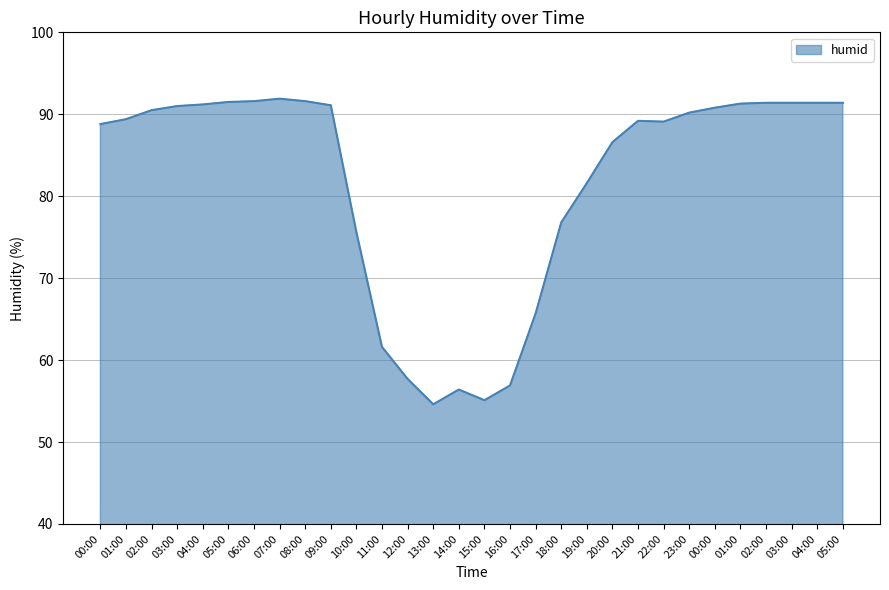

List the labels in order of value, smallest first.

13:00, 15:00, 14:00, 16:00, 12:00, 11:00, 17:00, 10:00, 18:00, 19:00, 20:00, 00:00, 22:00, 21:00, 01:00, 23:00, 02:00, 00:00, 03:00, 09:00, 04:00, 01:00, 02:00, 03:00, 04:00, 05:00, 05:00, 06:00, 08:00, 07:00